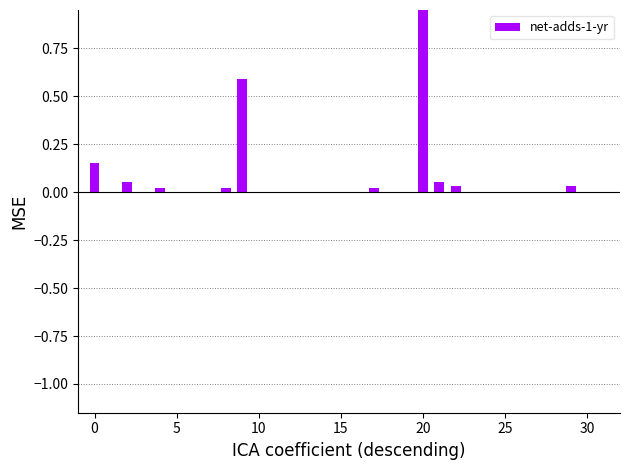

What is the sum of all values?

2.0